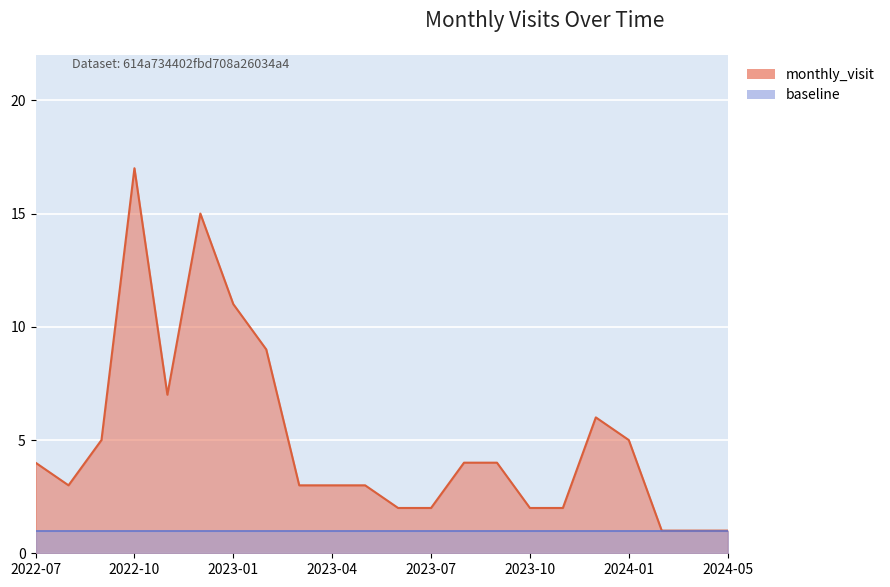

What is the average value?

5